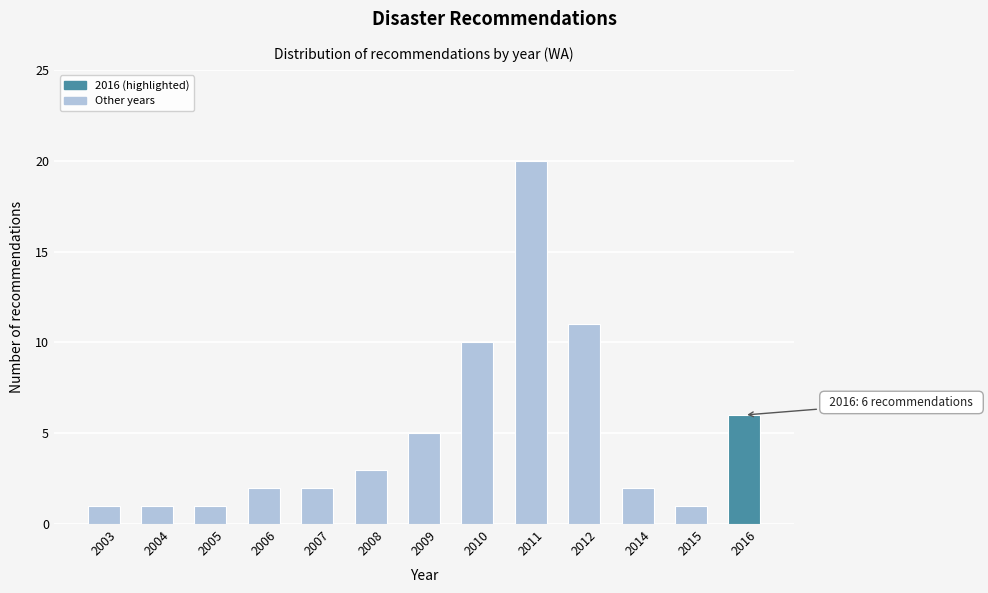

Reading left to right, what are all the values shown in this chart?

2003=1	2004=1	2005=1	2006=2	2007=2	2008=3	2009=5	2010=10	2011=20	2012=11	2014=2	2015=1	2016=6